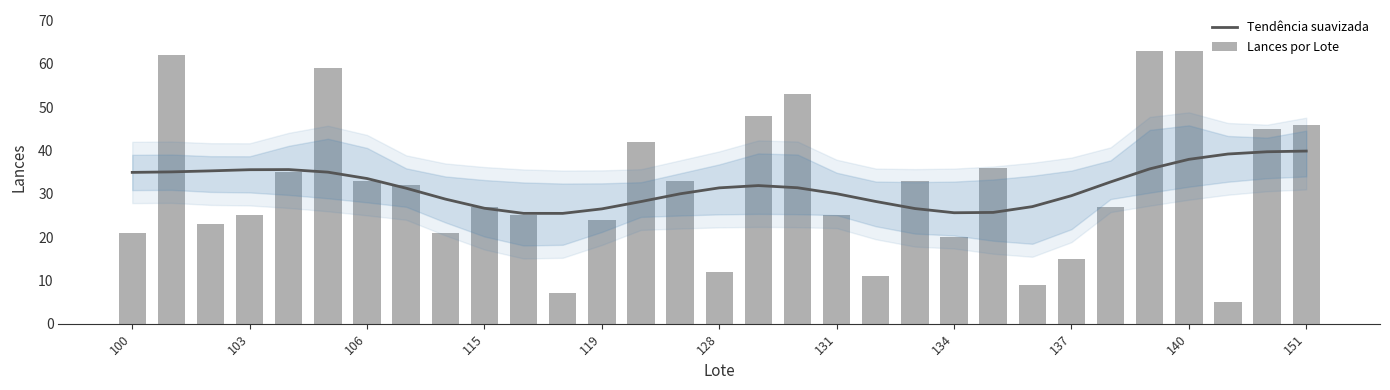

How many data points in Lances por Lote are less than 27?

14